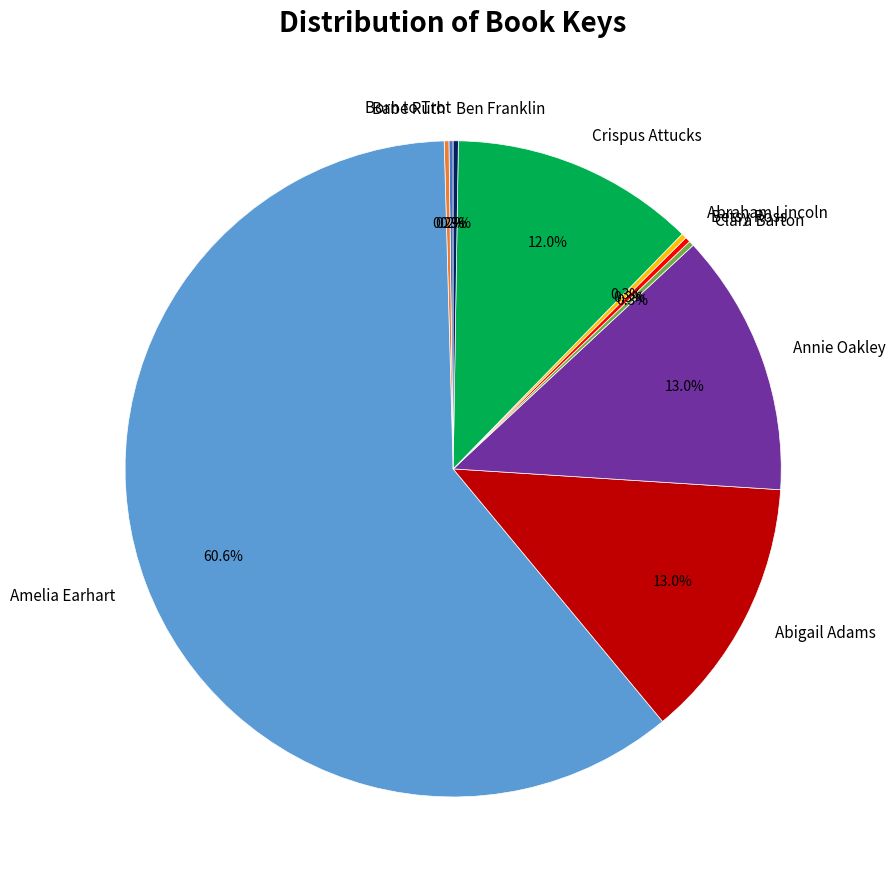

Which category accounts for the majority?

Amelia Earhart